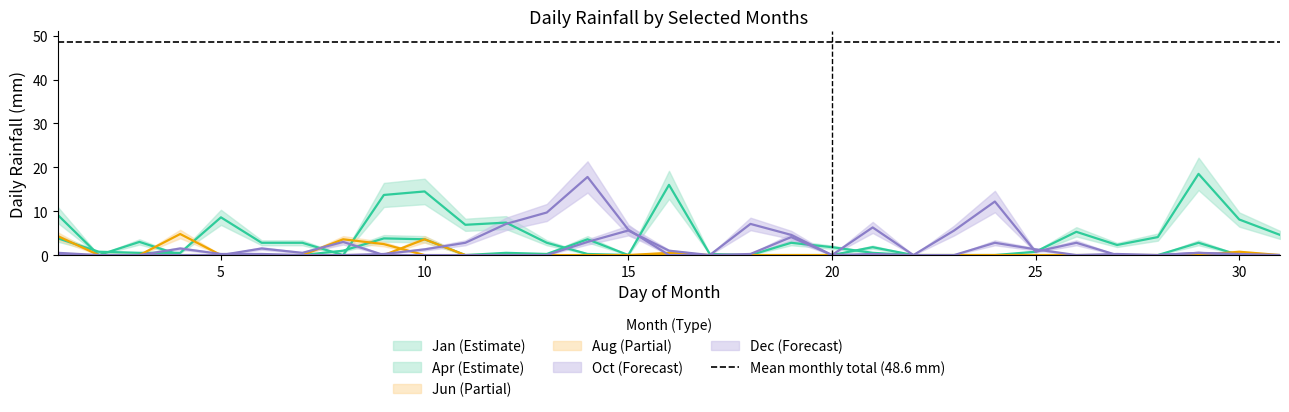

Which series changed the most between Jan and Apr?

Apr